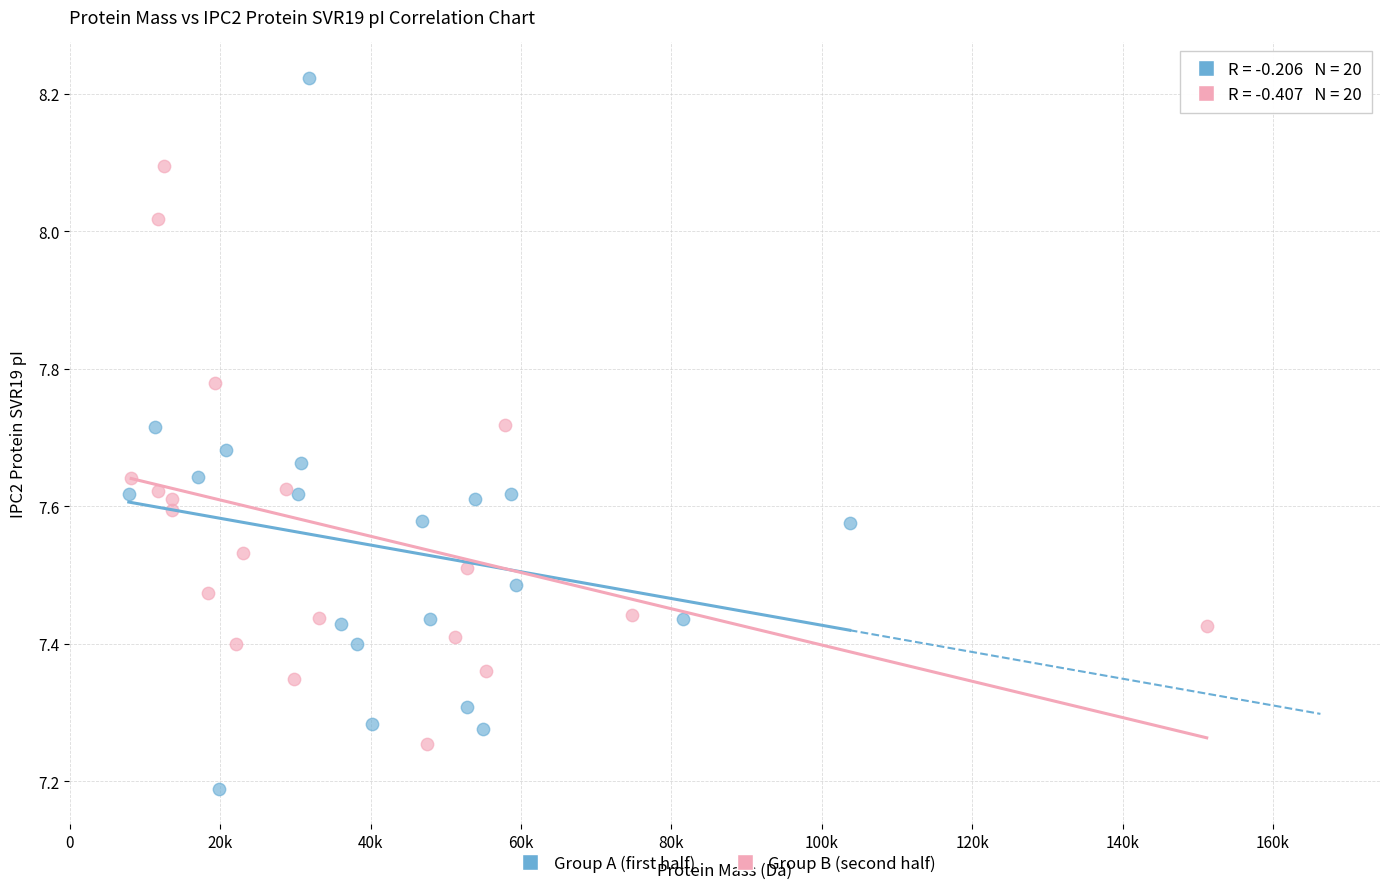

Which series contains the lowest Y value?

Group A (first half)